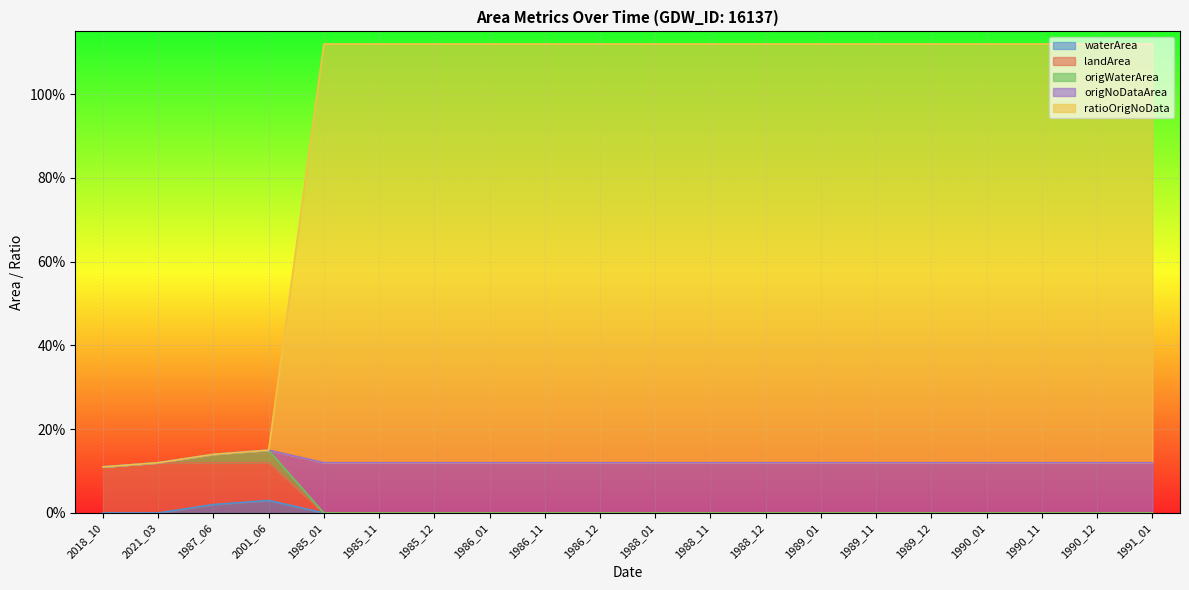

Rank the categories by waterArea value from highest to lowest.

2001_06, 1987_06, 2018_10, 2021_03, 1985_01, 1985_11, 1985_12, 1986_01, 1986_11, 1986_12, 1988_01, 1988_11, 1988_12, 1989_01, 1989_11, 1989_12, 1990_01, 1990_11, 1990_12, 1991_01